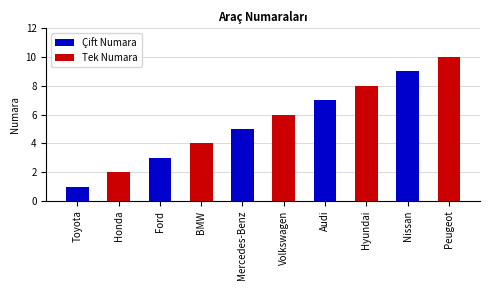

Reading left to right, transcribe all the data shown in this chart.

Toyota=1	Honda=2	Ford=3	BMW=4	Mercedes-Benz=5	Volkswagen=6	Audi=7	Hyundai=8	Nissan=9	Peugeot=10